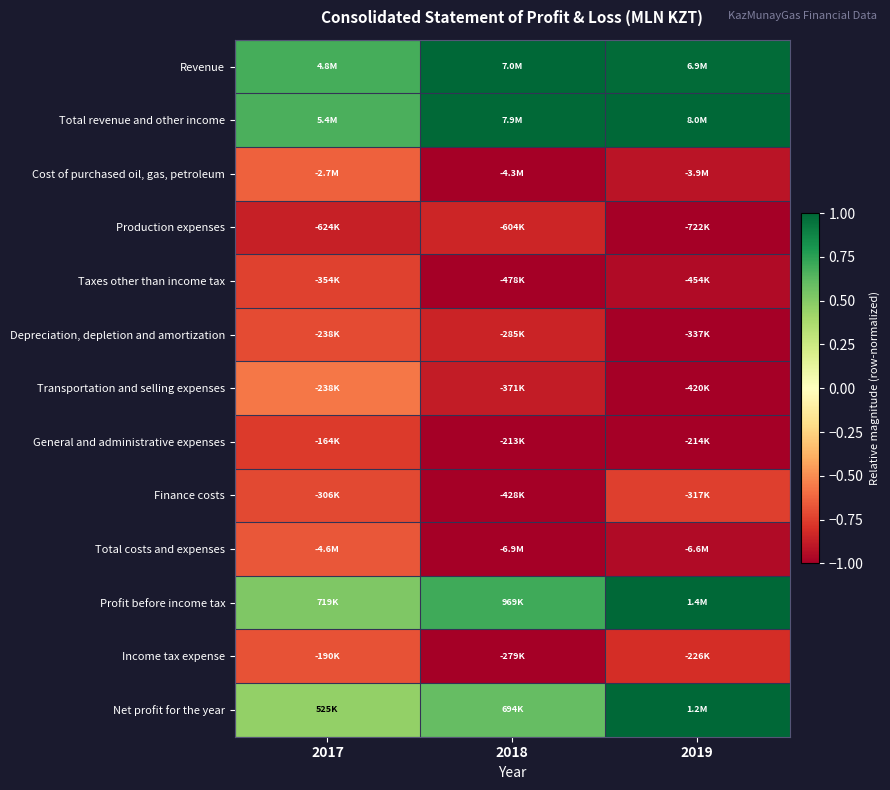

At how many categories does at least one series exceed 0?

3